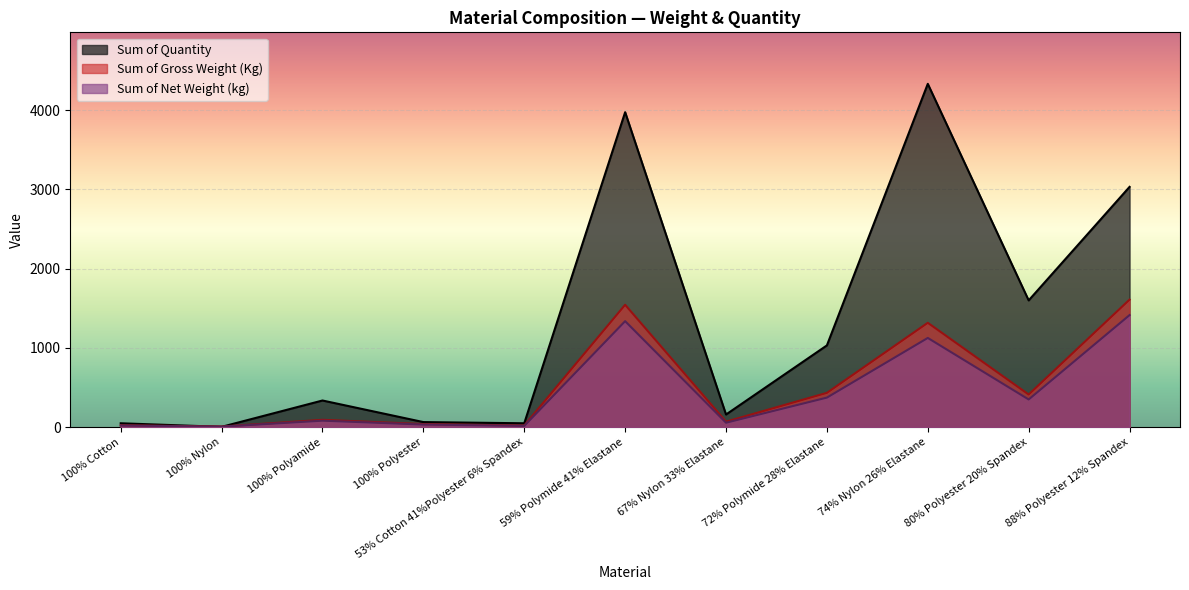

What is the difference between the Sum of Gross Weight (Kg) values at 100% Polyester and 74% Nylon 26% Elastane?

1277.8